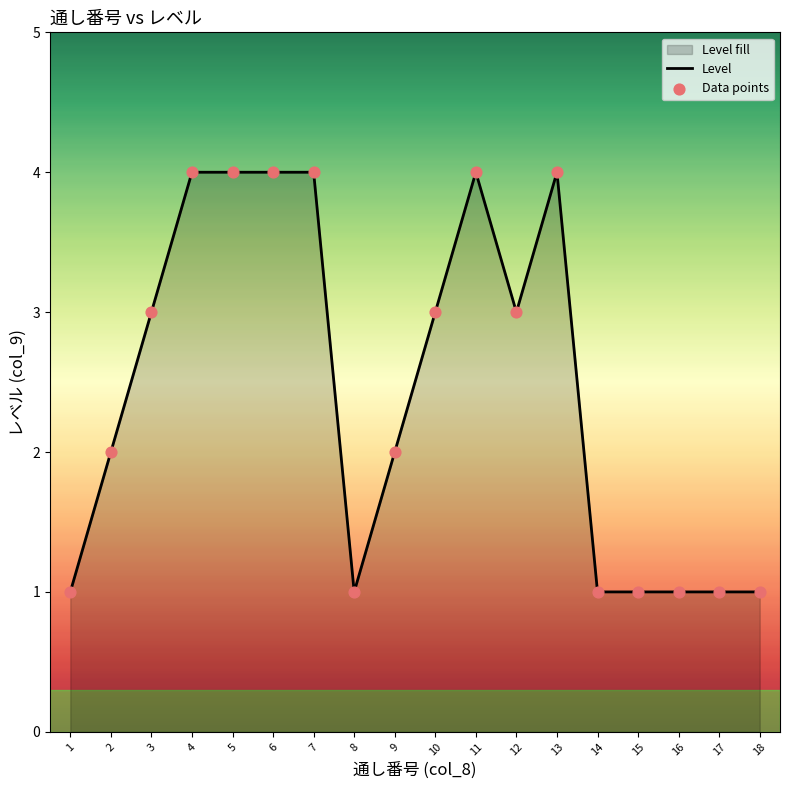

At how many categories does at least one series exceed 2?

9